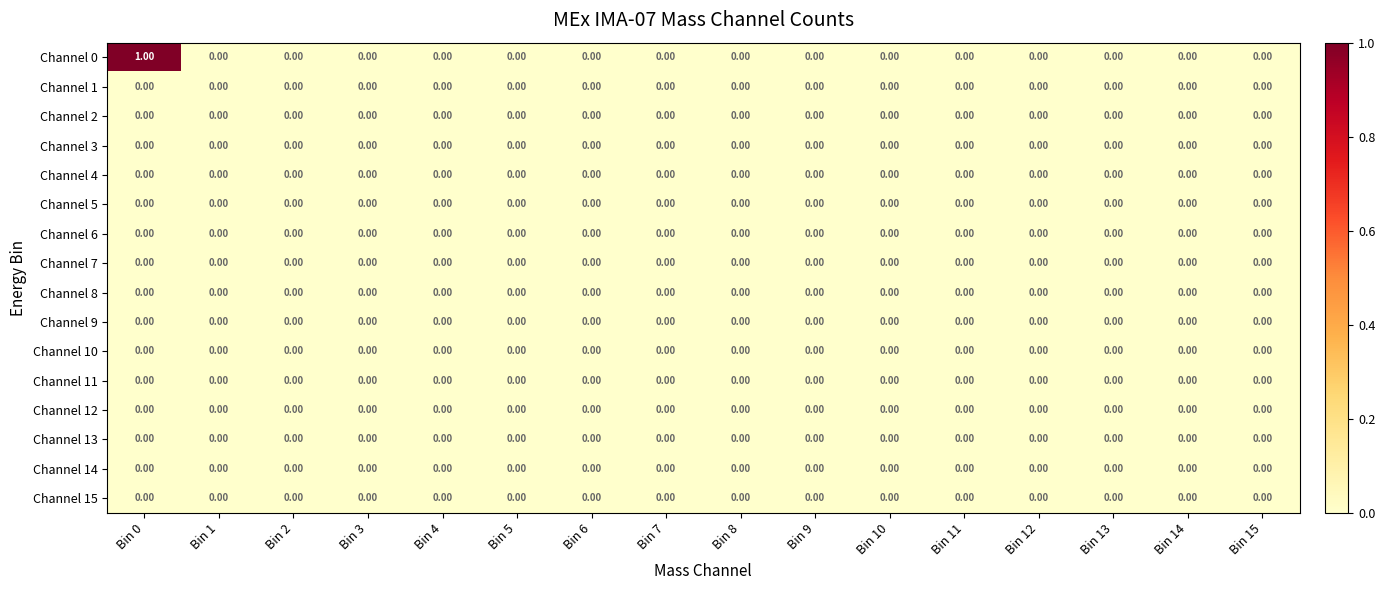

Which series has the largest total across all categories?

Channel 0